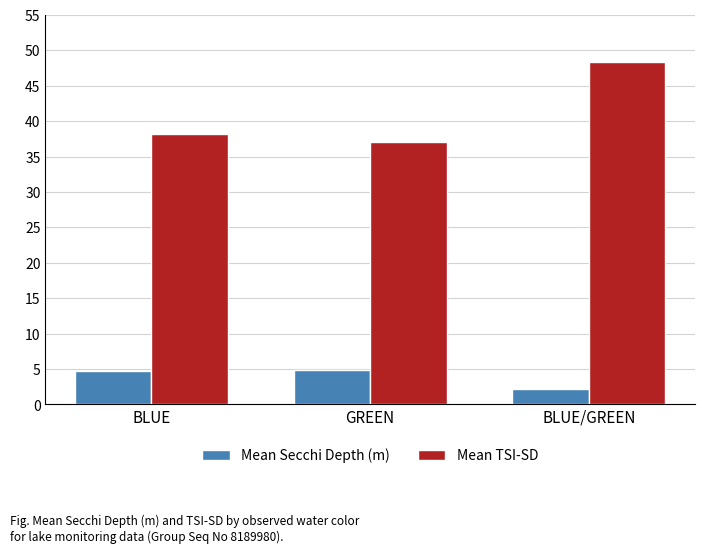

What is the difference between the maximum and minimum values in the Mean TSI-SD series?

11.3